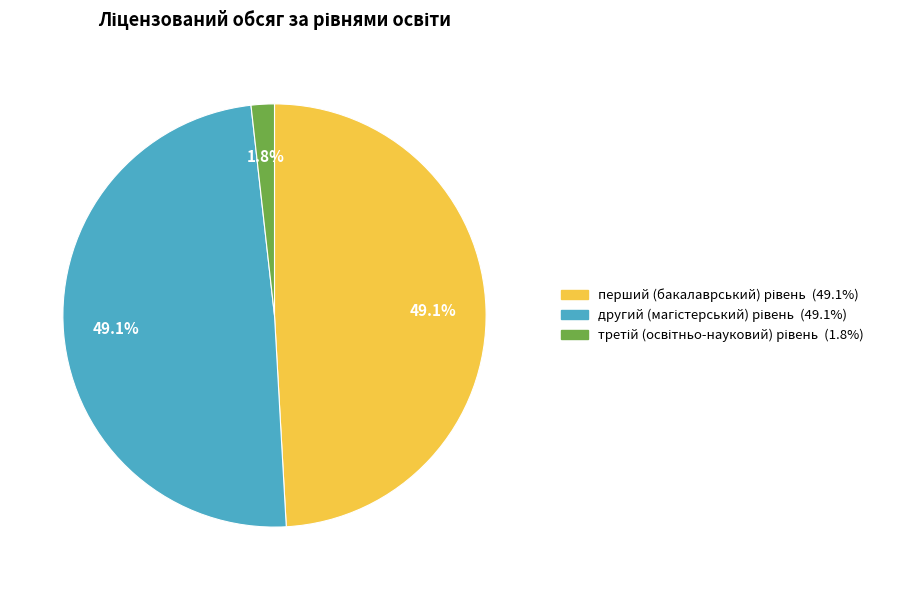

How many segments does this pie chart have?

3